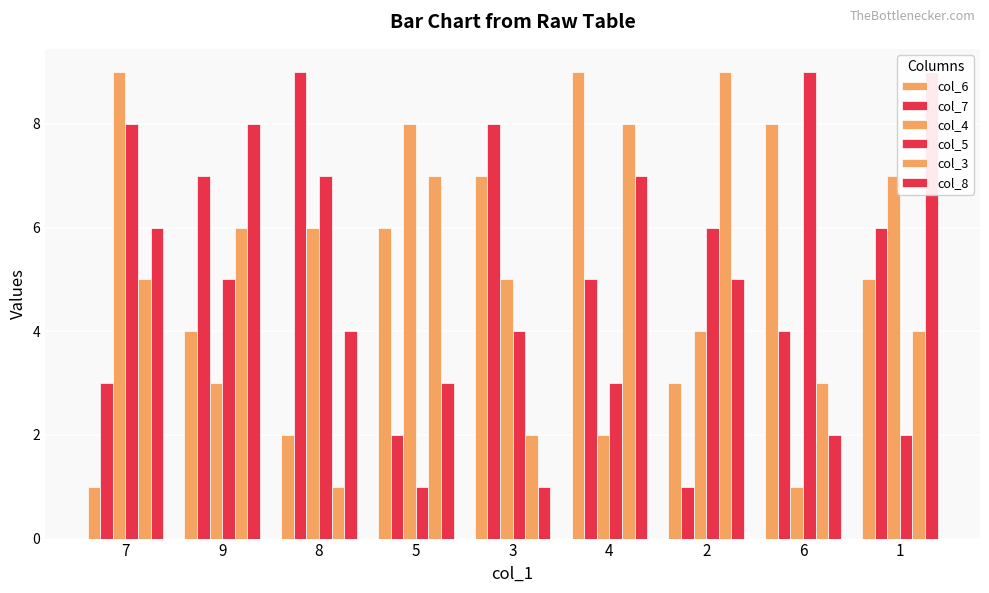

Which category has the highest value in the col_4 series?

7